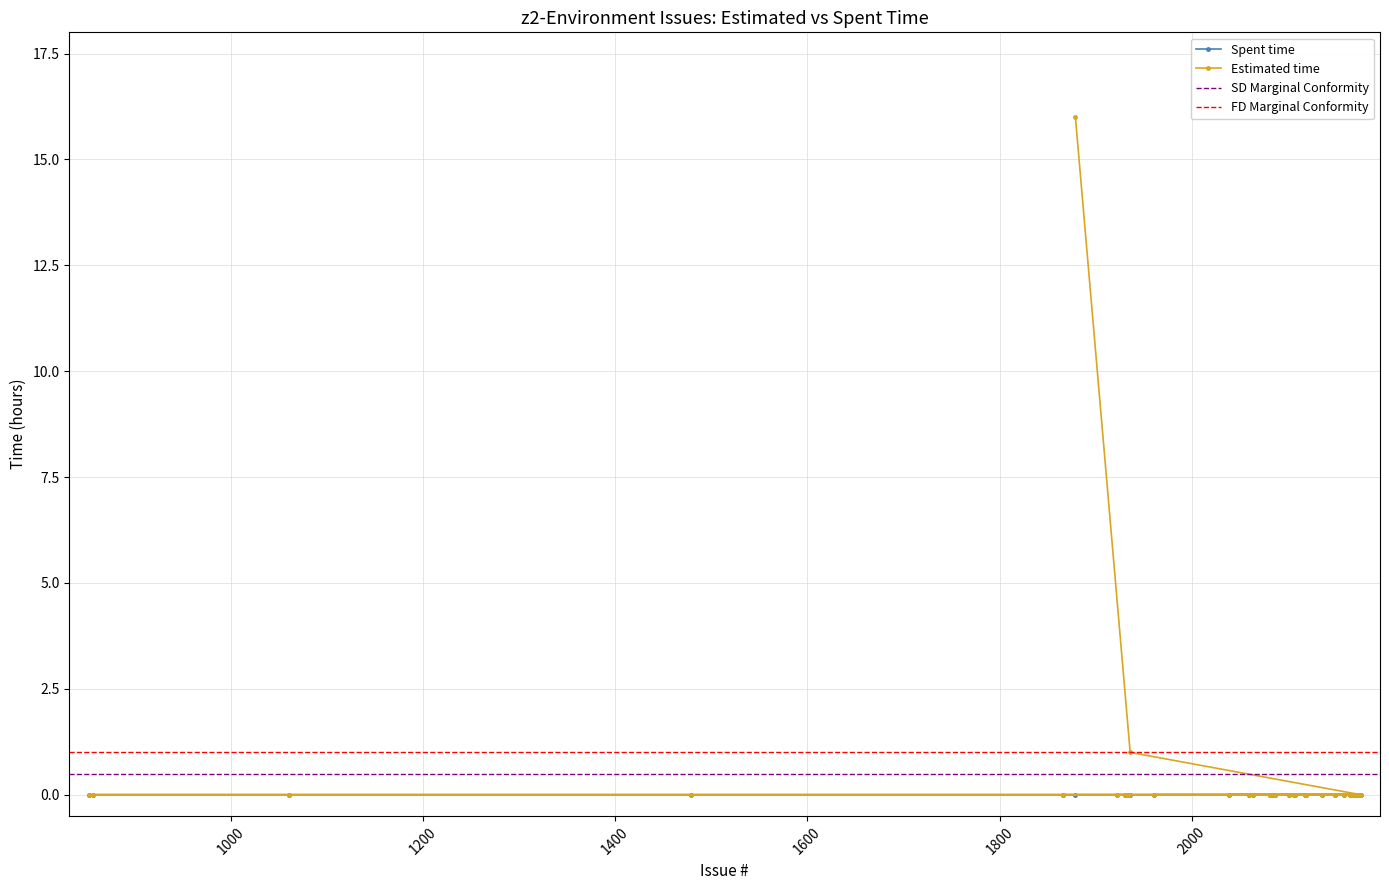

Rank the categories by value from lowest to highest.

2176, 2165, 2118, 2039, 2175, 2171, 2170, 2167, 2087, 2082, 2081, 2064, 1479, 857, 1061, 2166, 2136, 2101, 852, 2168, 2159, 2149, 2107, 2086, 2083, 1961, 2174, 2119, 2108, 2106, 2060, 1922, 1935, 1934, 1933, 1932, 1931, 1866, 1936, 1879